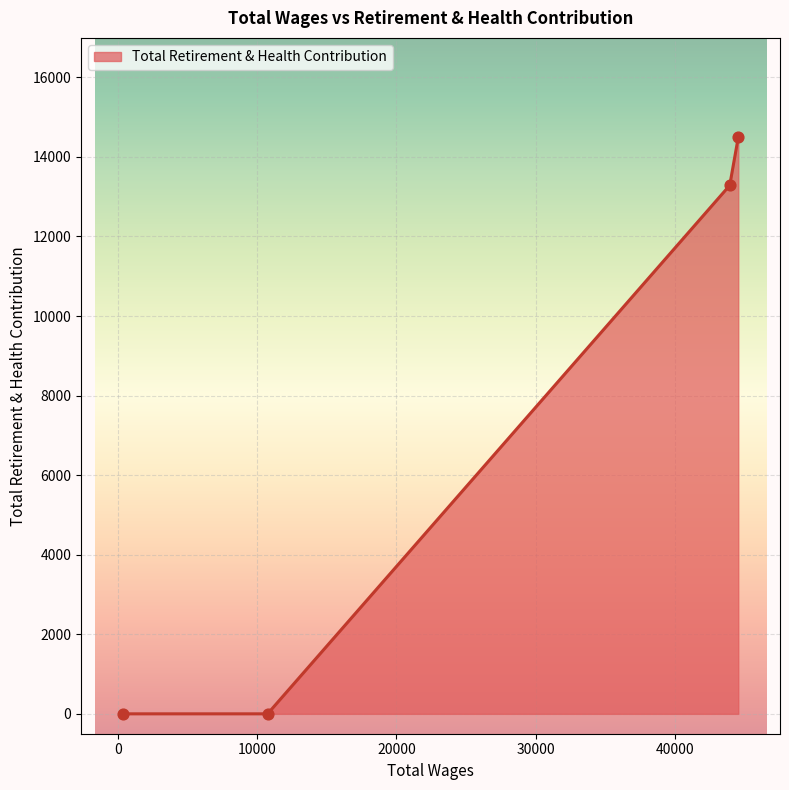

True or false: there are more than 2 points higher than both neighbors.

False